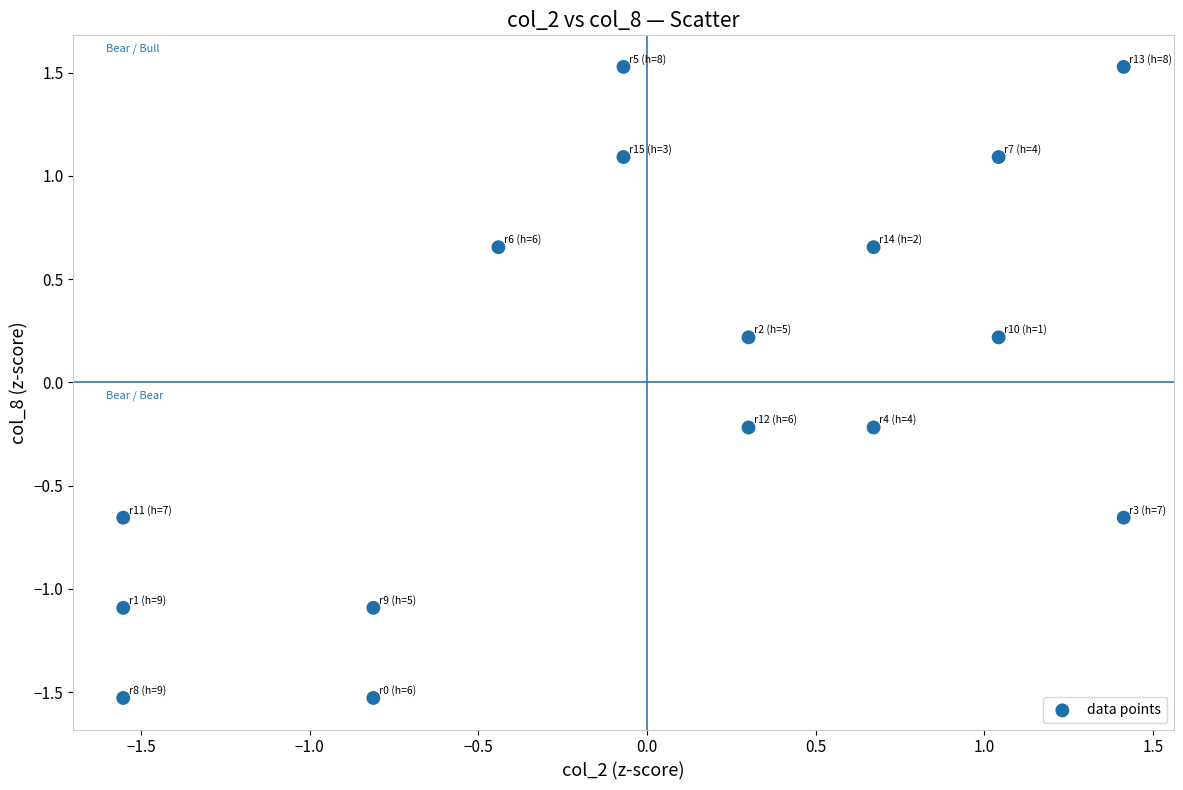

What is the range of X values (max minus min)?

3.0